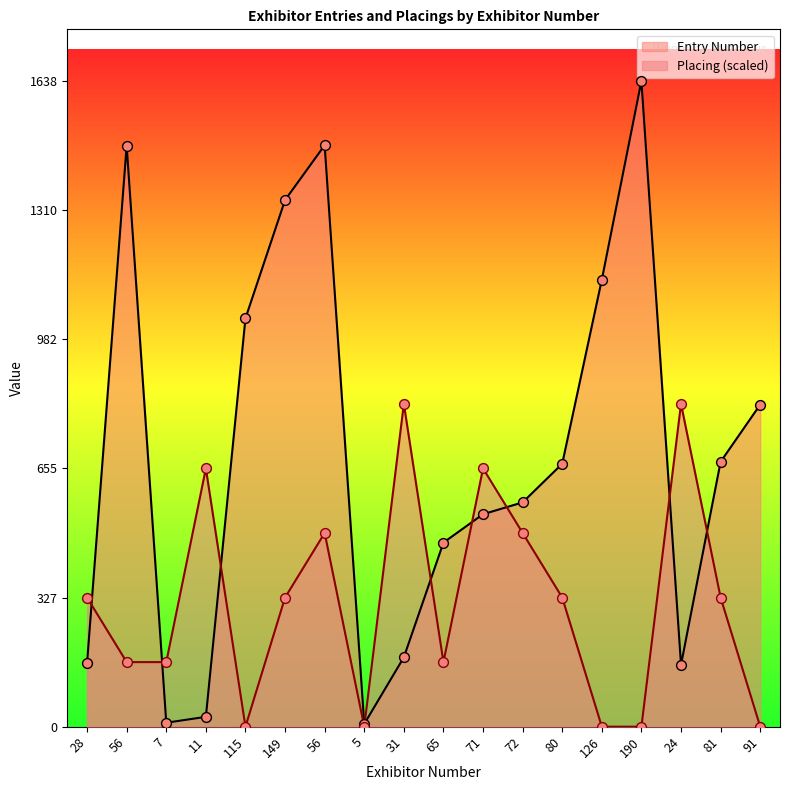

Which series has the largest total across all categories?

Entry Number